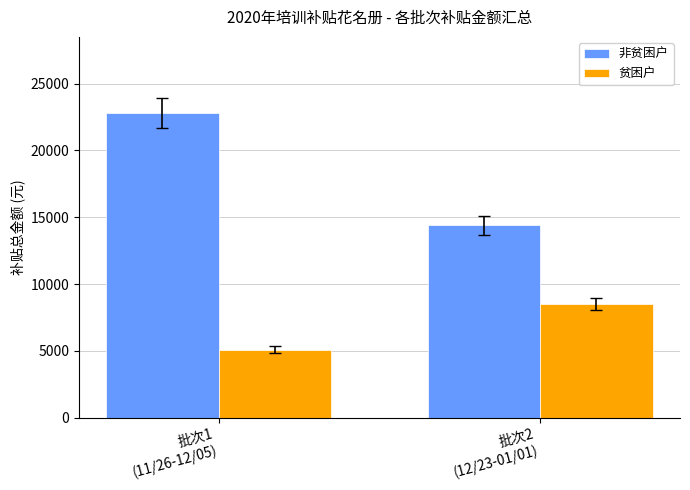

Reading right to left, what are all the values shown in this chart?

非贫困户: 14400	22800
贫困户: 8500	5100